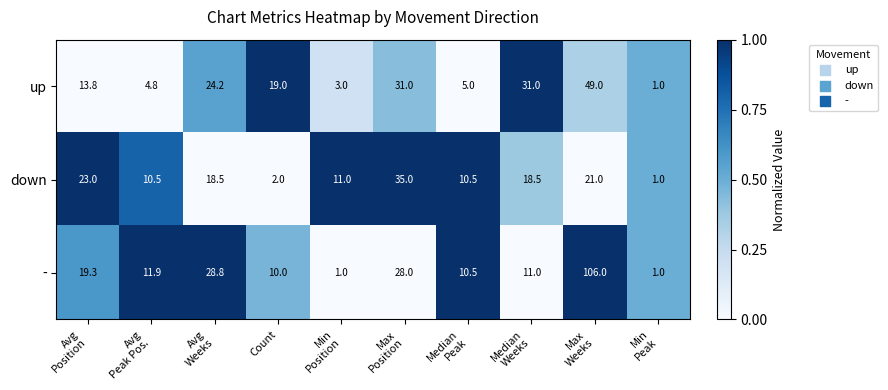

Which series has the largest total across all categories?

-